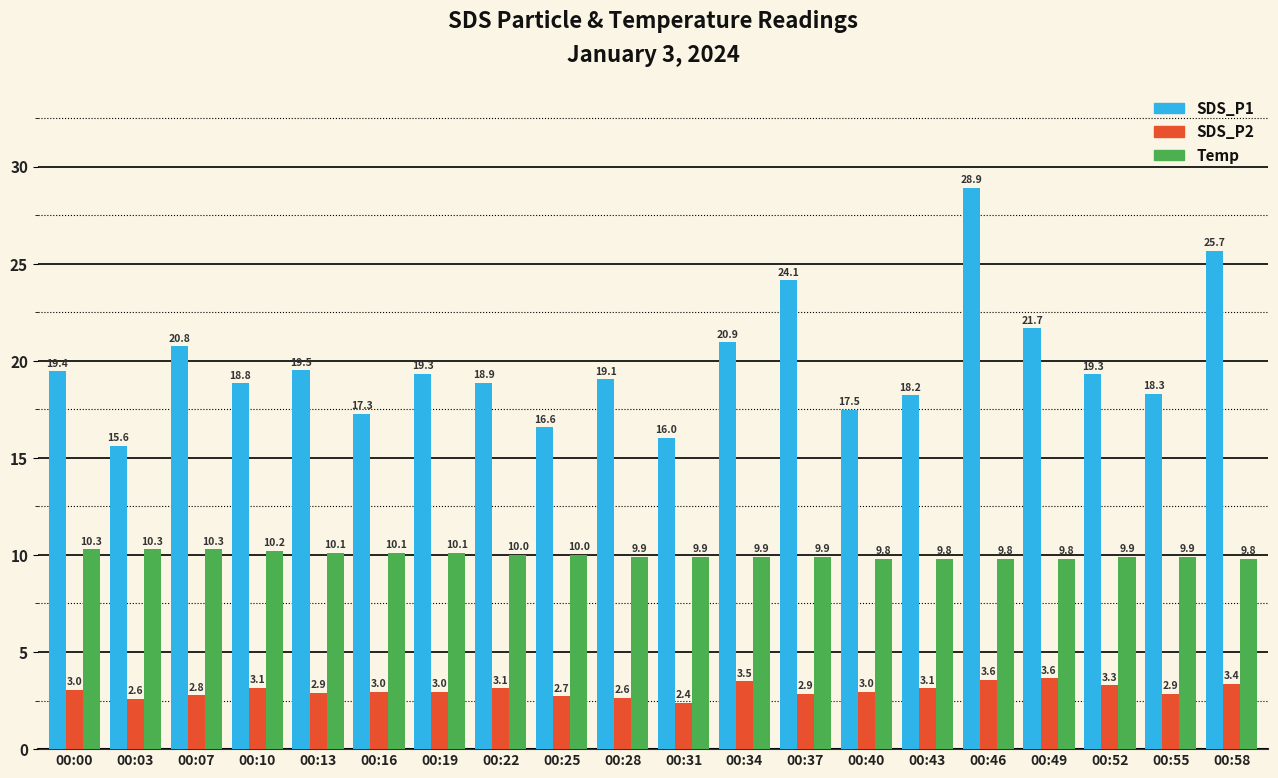

Which series changed the most between 00:03 and 00:19?

SDS_P1